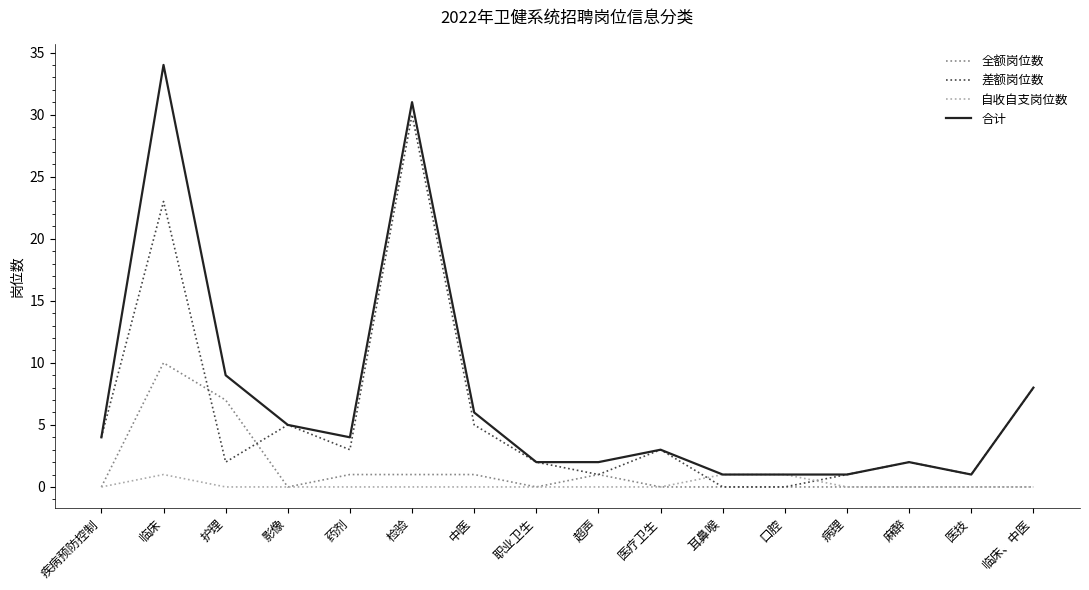

Is it true that 差额岗位数 equals 4 at 疾病预防控制?

True